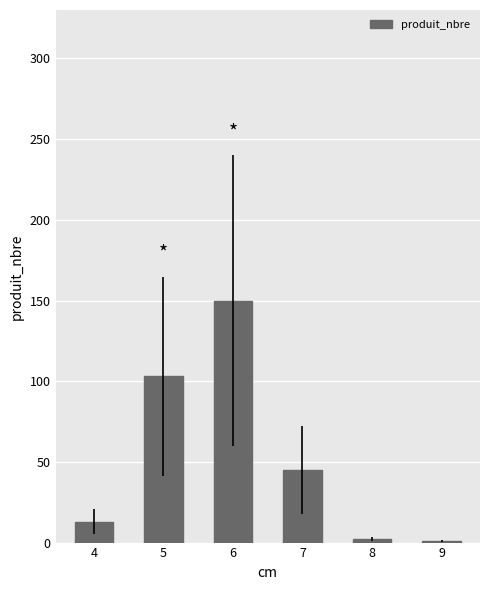

True or false: the data shows 2 at 8.

True